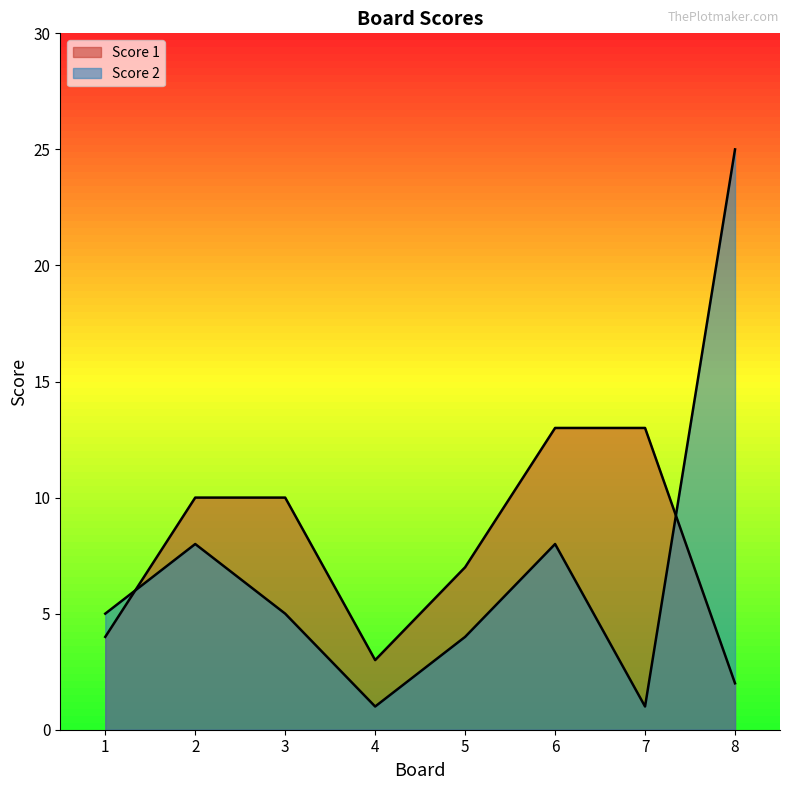

Which series ends up on top after the final intersection of Score 2 and Score 1?

Score 2